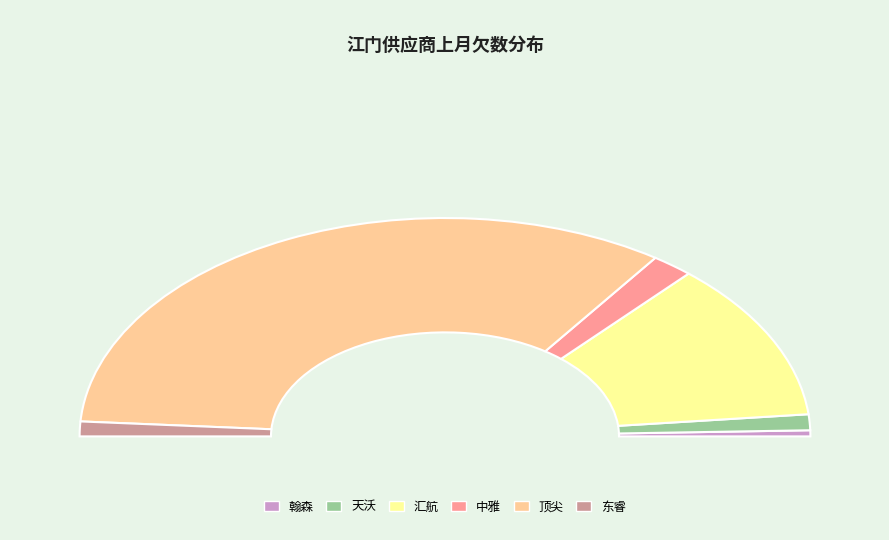

Which category has the biggest portion of the pie?

顶尖